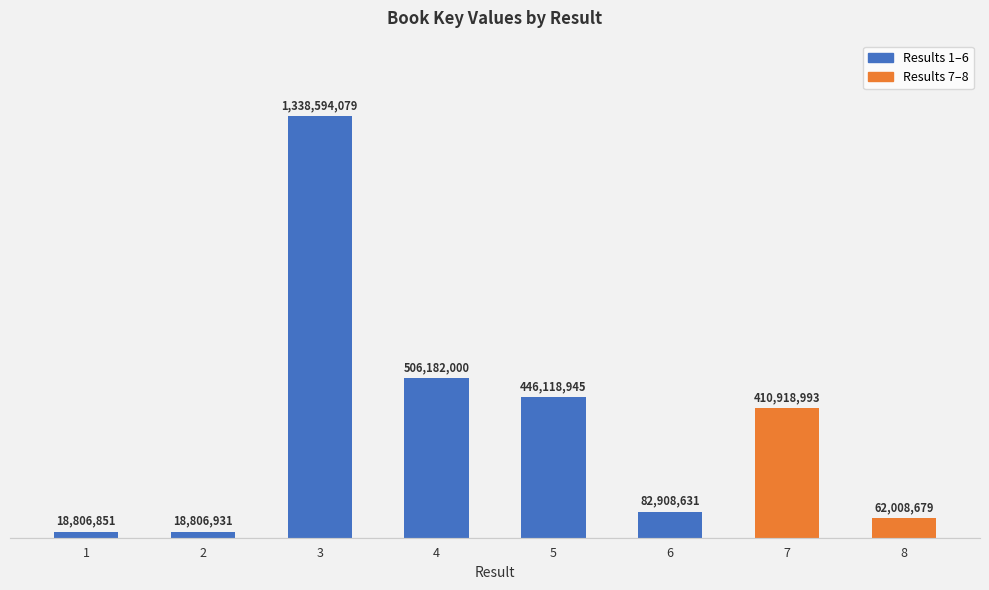

Are the bars horizontal?

No